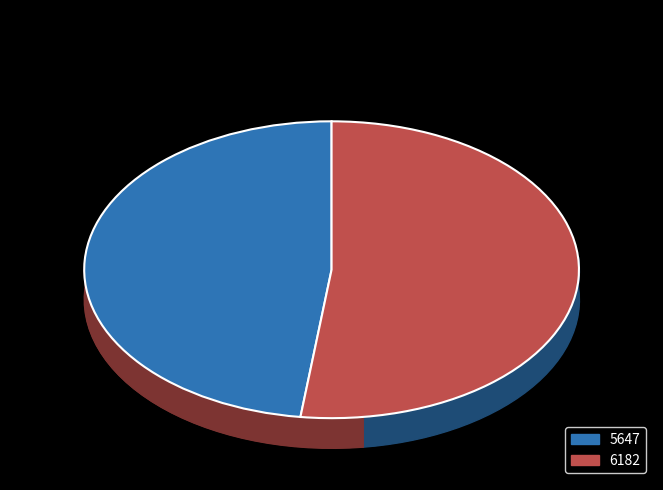

What is the largest slice in the pie chart?

6182